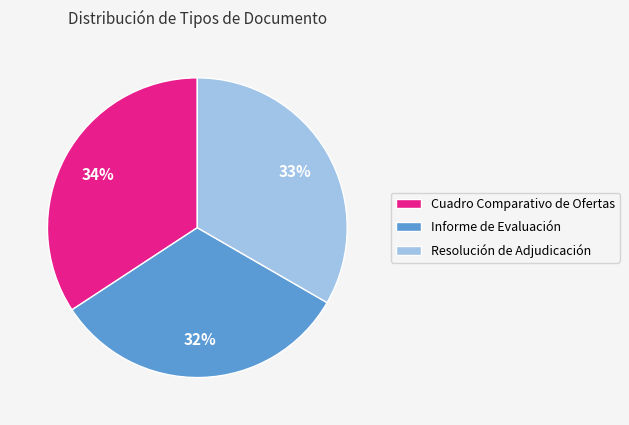

True or false: Informe de Evaluación accounts for 32% of the total.

True